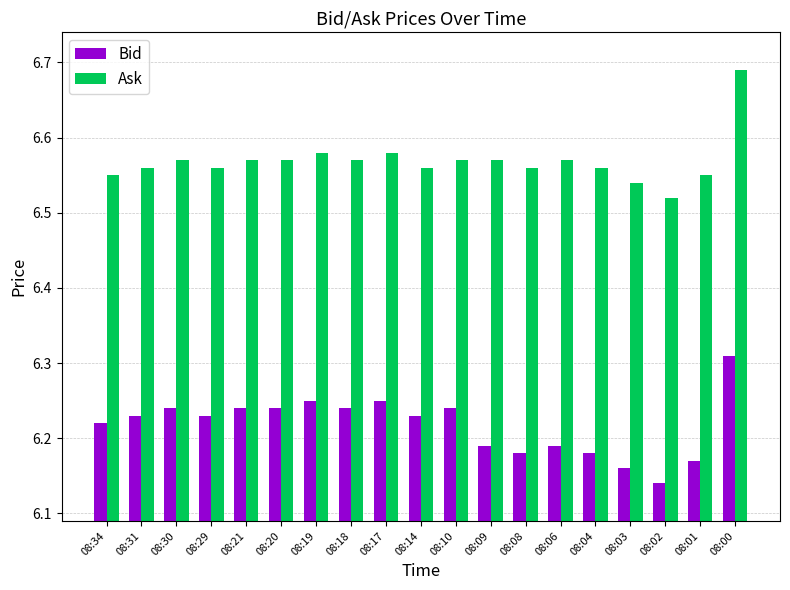

Count the Bid values in the range 6 to 7.

19